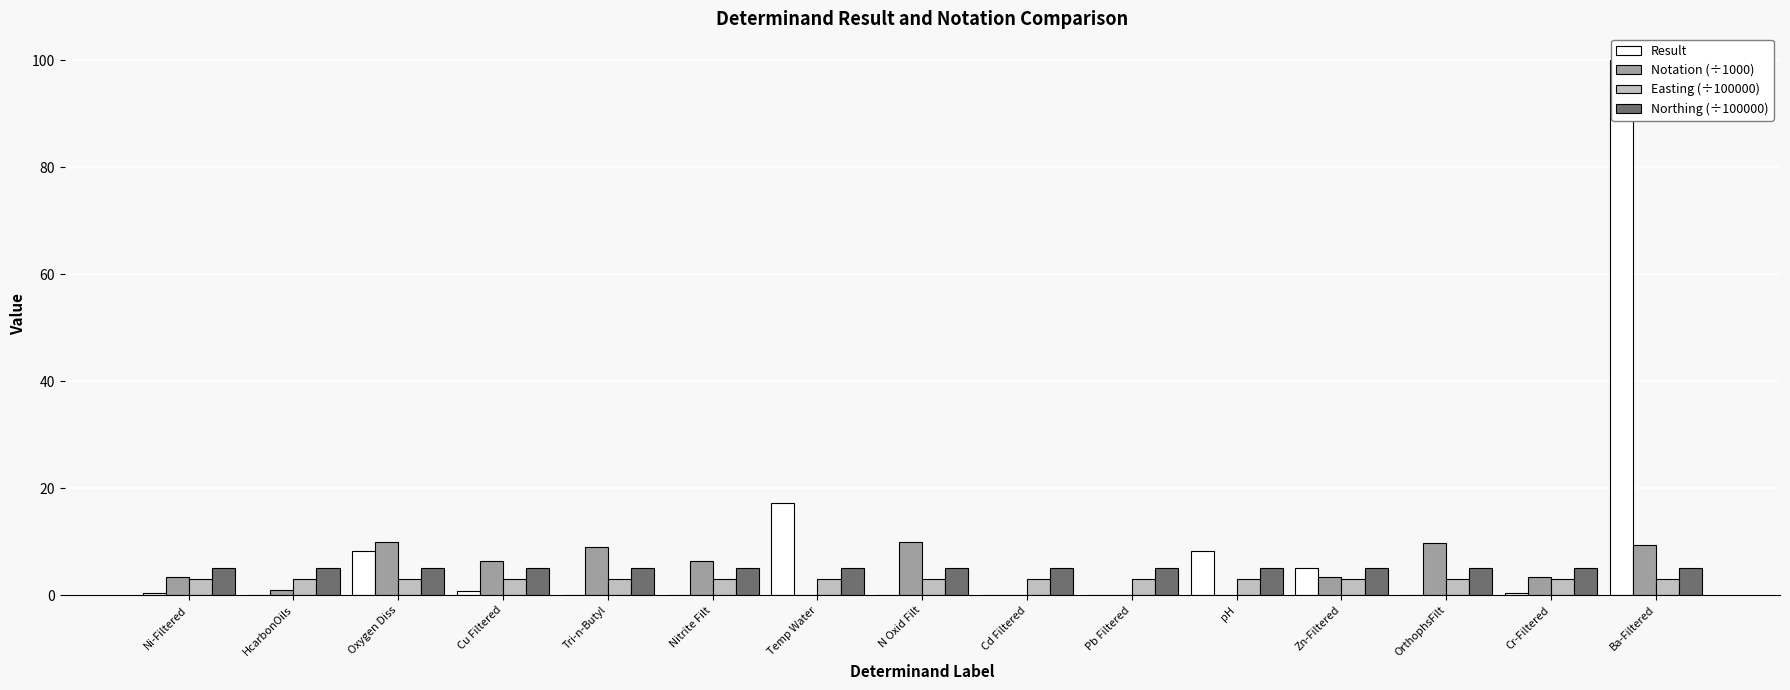

Rank the series by their maximum value, from lowest to highest.

Easting (÷100000), Northing (÷100000), Notation (÷1000), Result